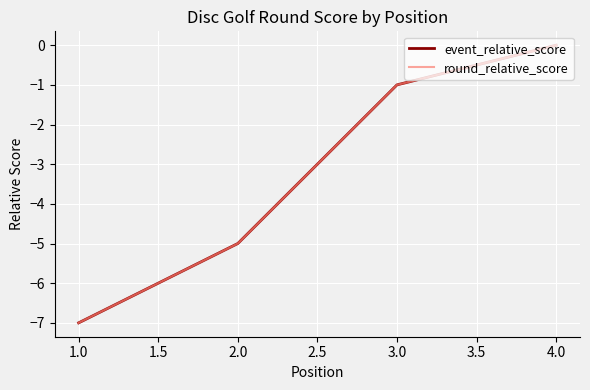

Does the chart display data point markers on the line(s)?

No